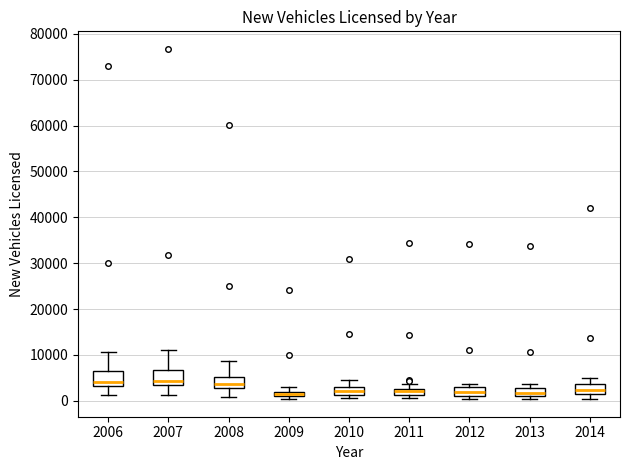

Where is the lower edge of the box at x = 2012 on the y-axis? The values are not printed on the chart, so give them approximately, as read against the axis.

1000